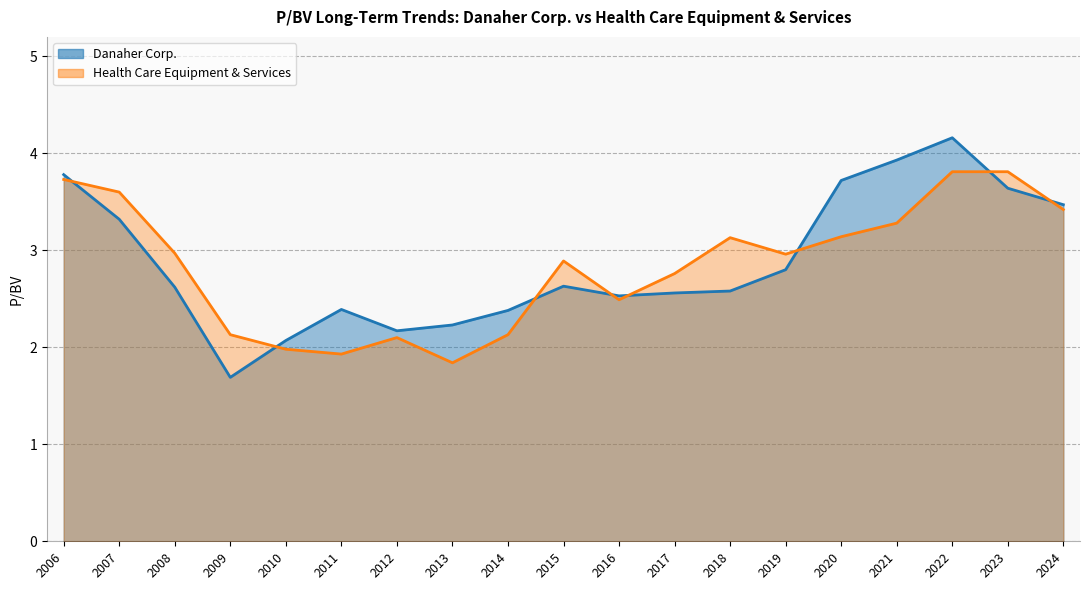

What is the difference between the maximum and minimum values in the Danaher Corp. series?

2.5